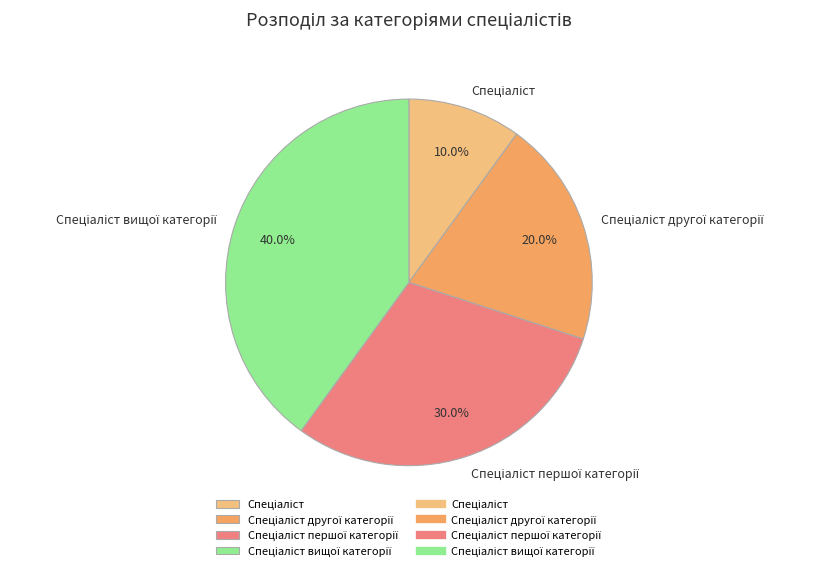

Does any single category account for the majority?

No